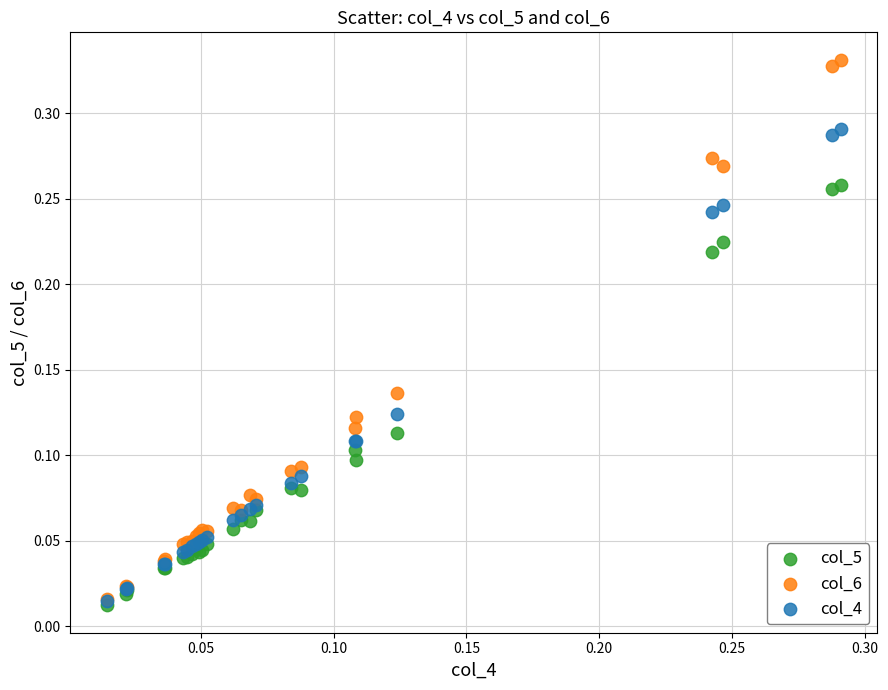

What are all the series names shown in the legend?

col_5, col_6, col_4